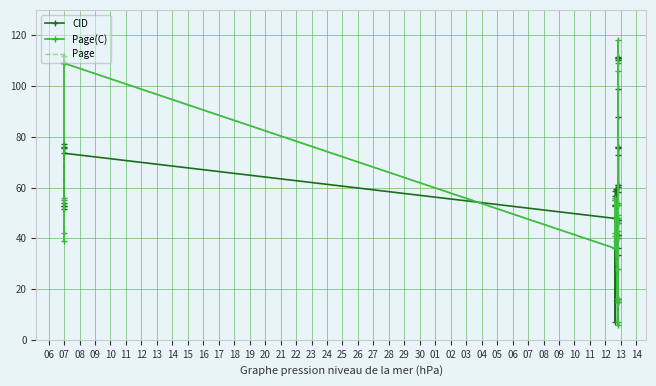

What is the difference between the Page values at 13 and 29?

93.0